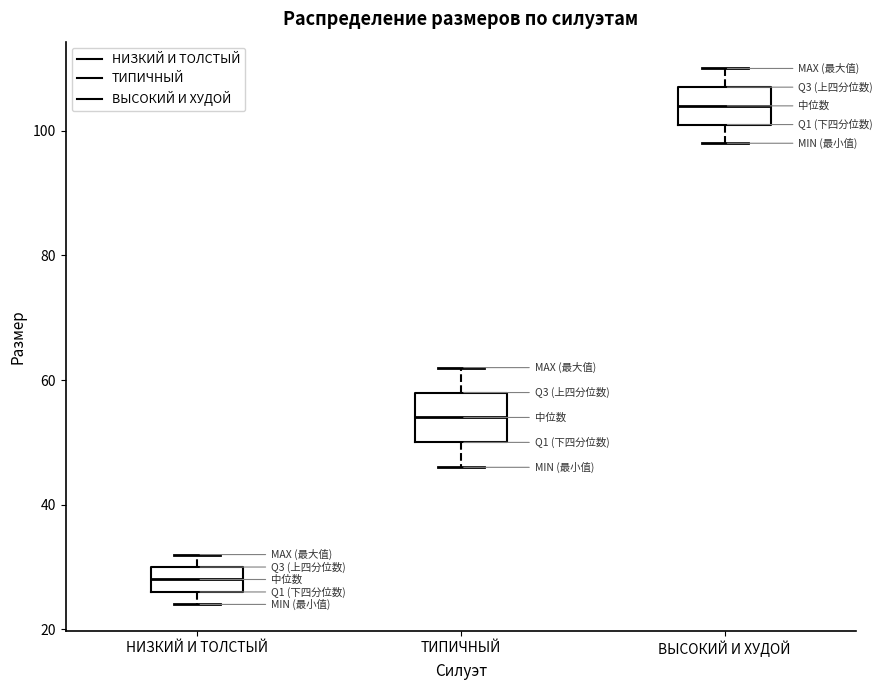

Comparing the boxes themselves (not the whiskers), which one is the tallest?

ТИПИЧНЫЙ